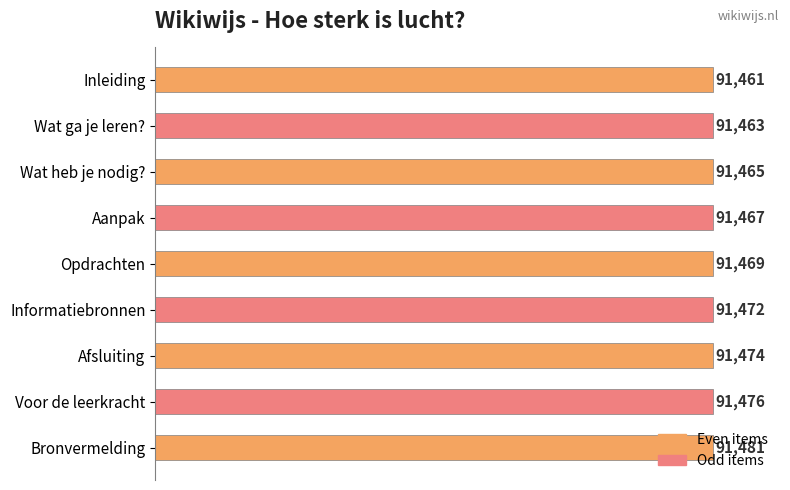

True or false: the data shows 91474 at Afsluiting.

True